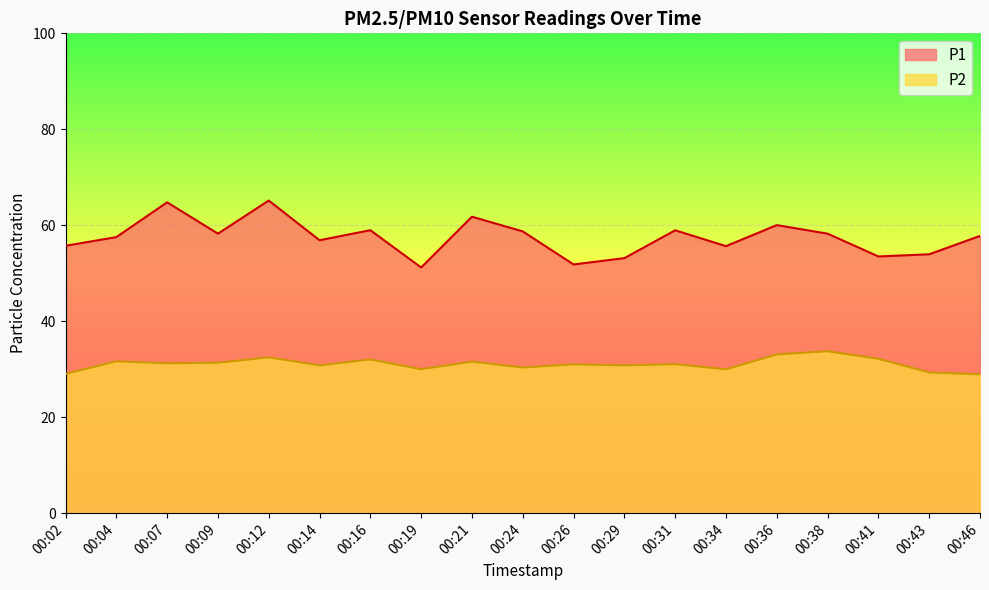

True or false: P1 has more than 0 points higher than both neighbors.

True